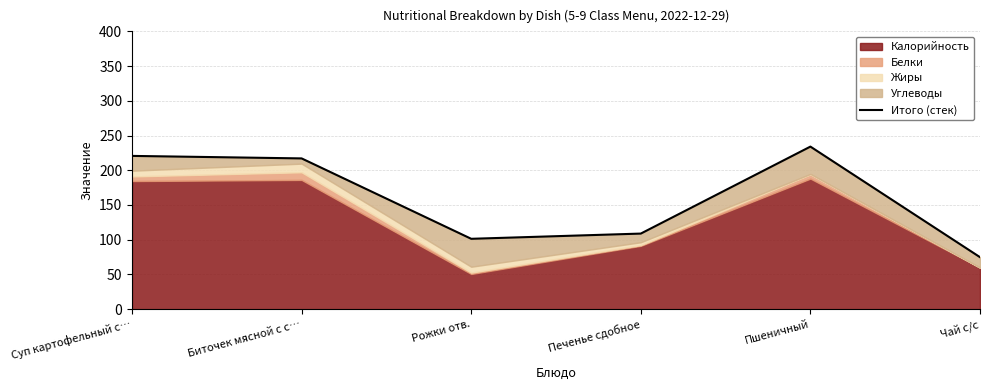

Which category has the highest value across all series?

Пшеничный